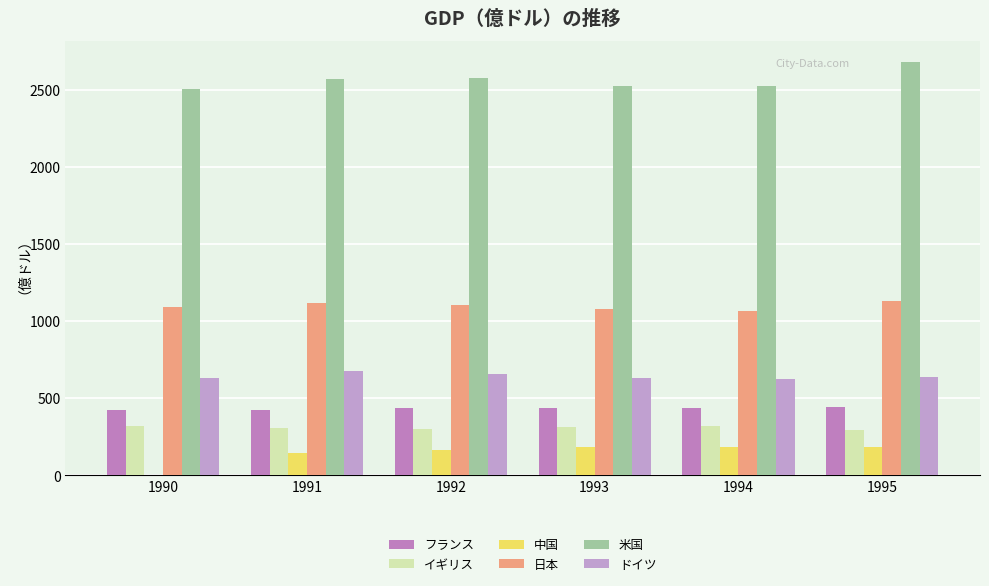

Which series has the largest total across all categories?

米国